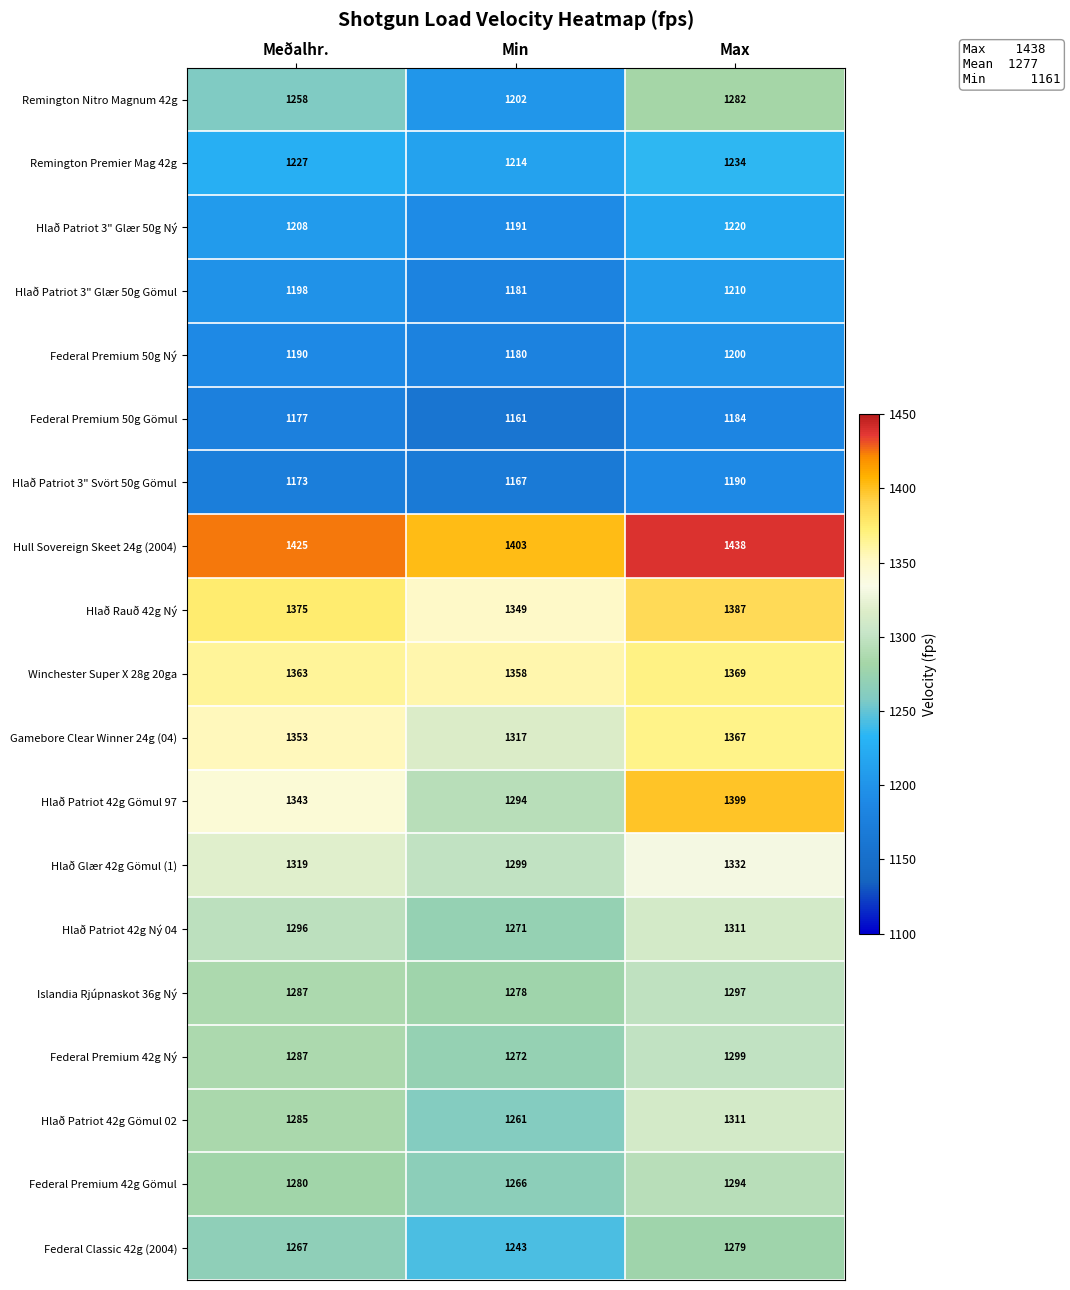

Rank the categories by Islandia Rjúpnaskot 36g Ný value from lowest to highest.

Min, Meðalhr., Max